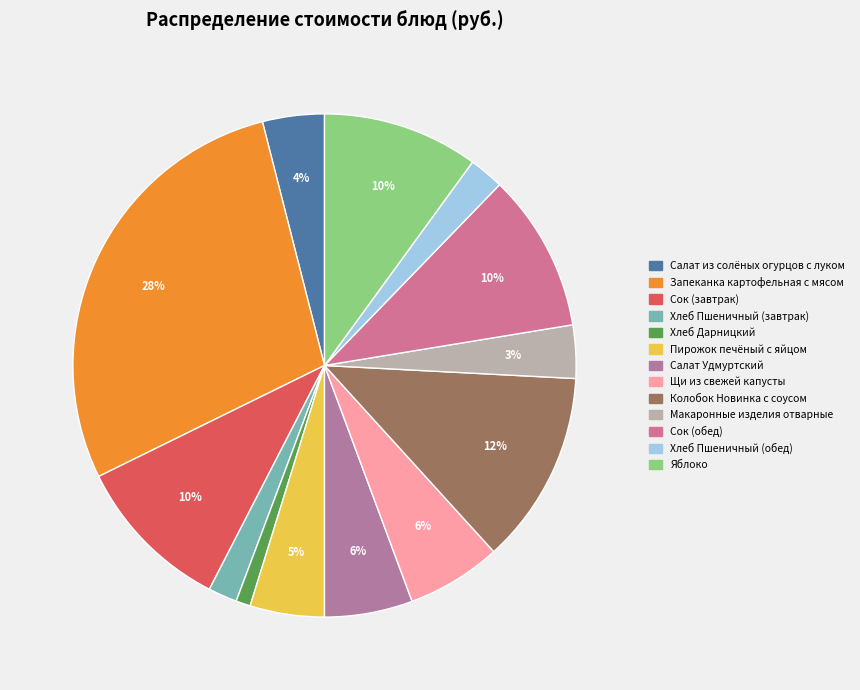

Does any single category account for the majority?

No